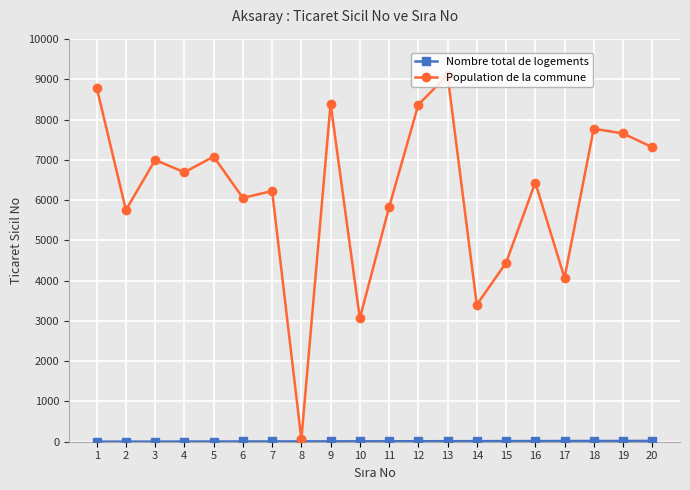

The value of Population de la commune at 17 is 4068. True or false?

True